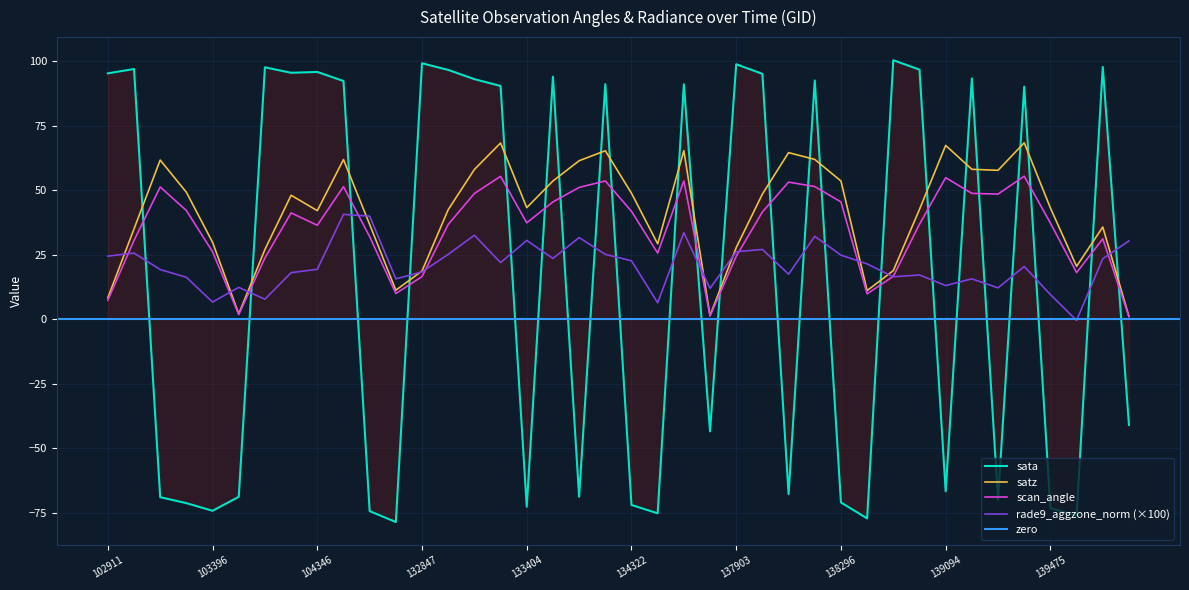

True or false: satz and scan_angle cross at least once.

False